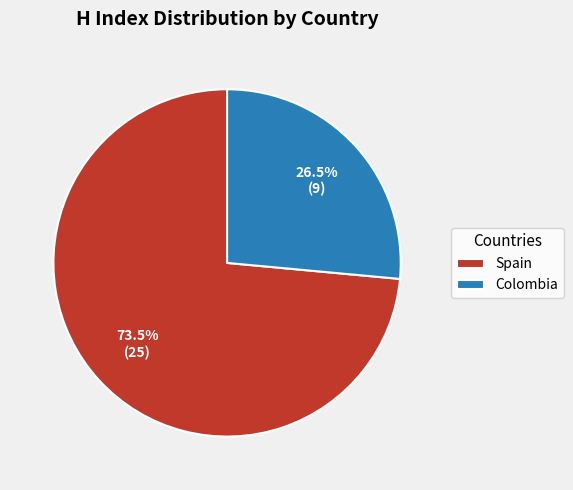

To the nearest percent, what is the difference between the largest and smallest slice percentages?

47%